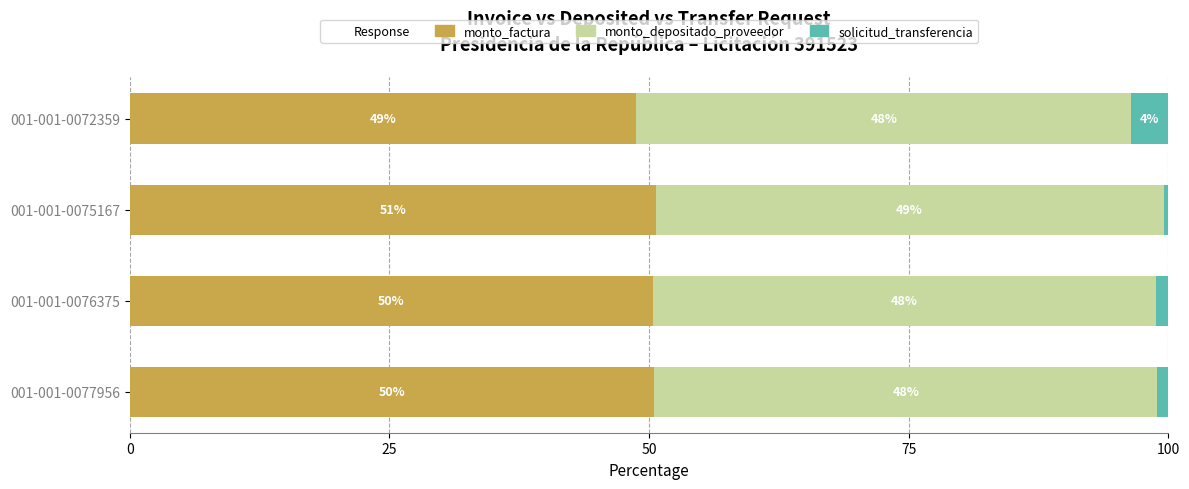

Does the chart contain any negative values?

No